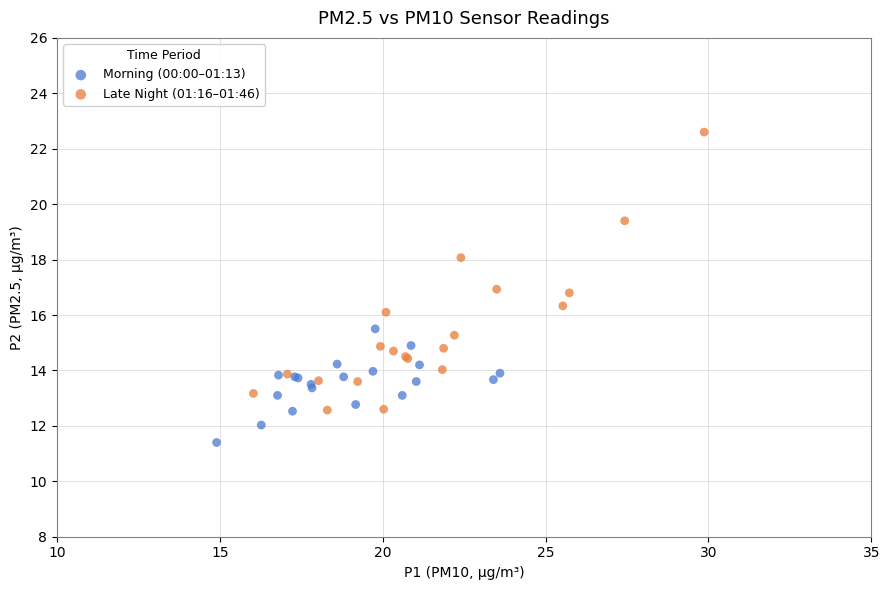

Which series reaches the minimum Y coordinate?

Morning (00:00–01:13)